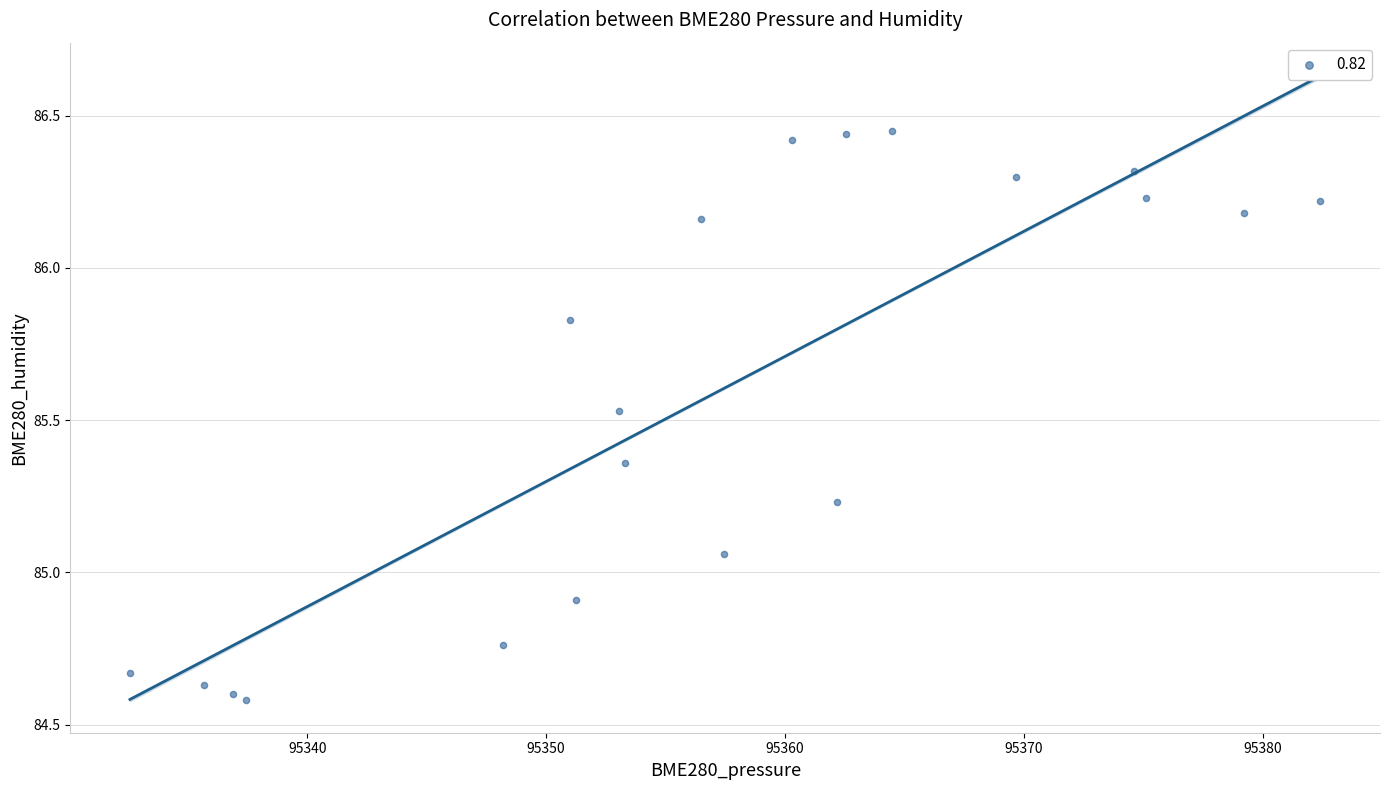

What is the range of X values (max minus min)?

49.8